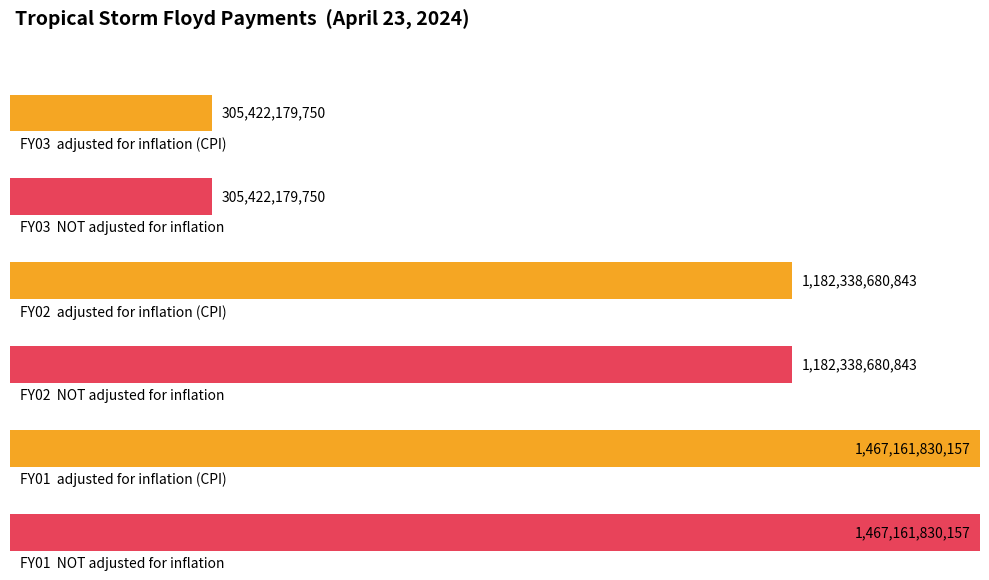

At which label does NOT adjusted for inflation reach its peak?

FY01